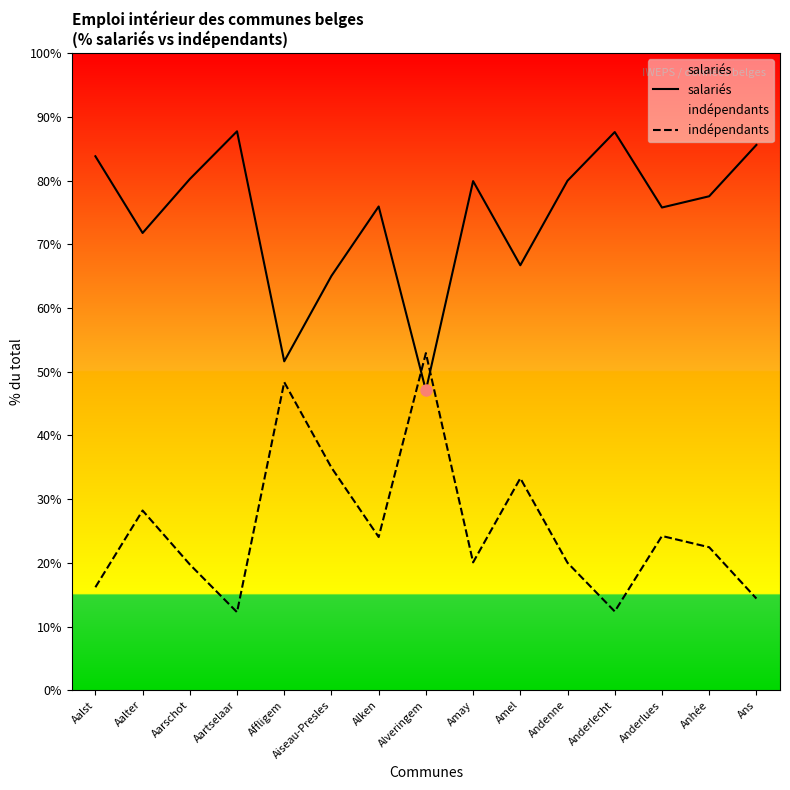

True or false: salariés has a value of 87.6 at Anderlecht.

True